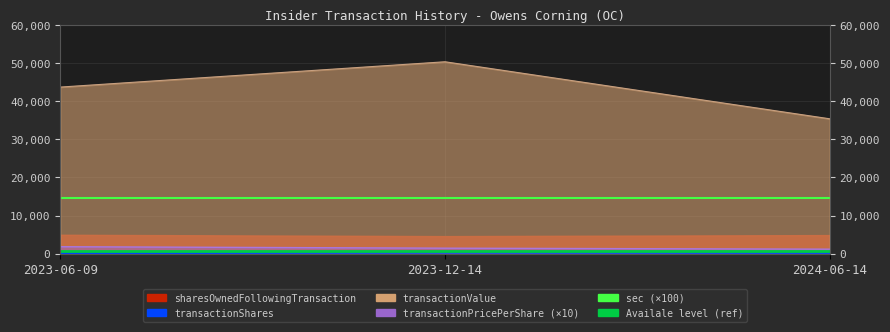

Does the chart display data point markers on the line(s)?

No